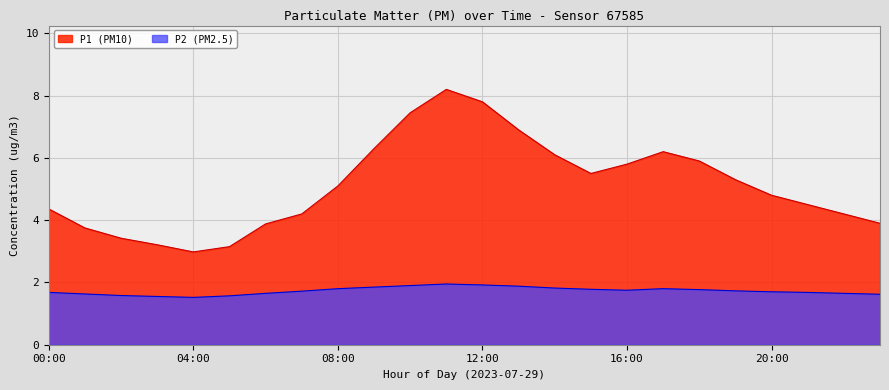

At how many categories does at least one series exceed 4?

17